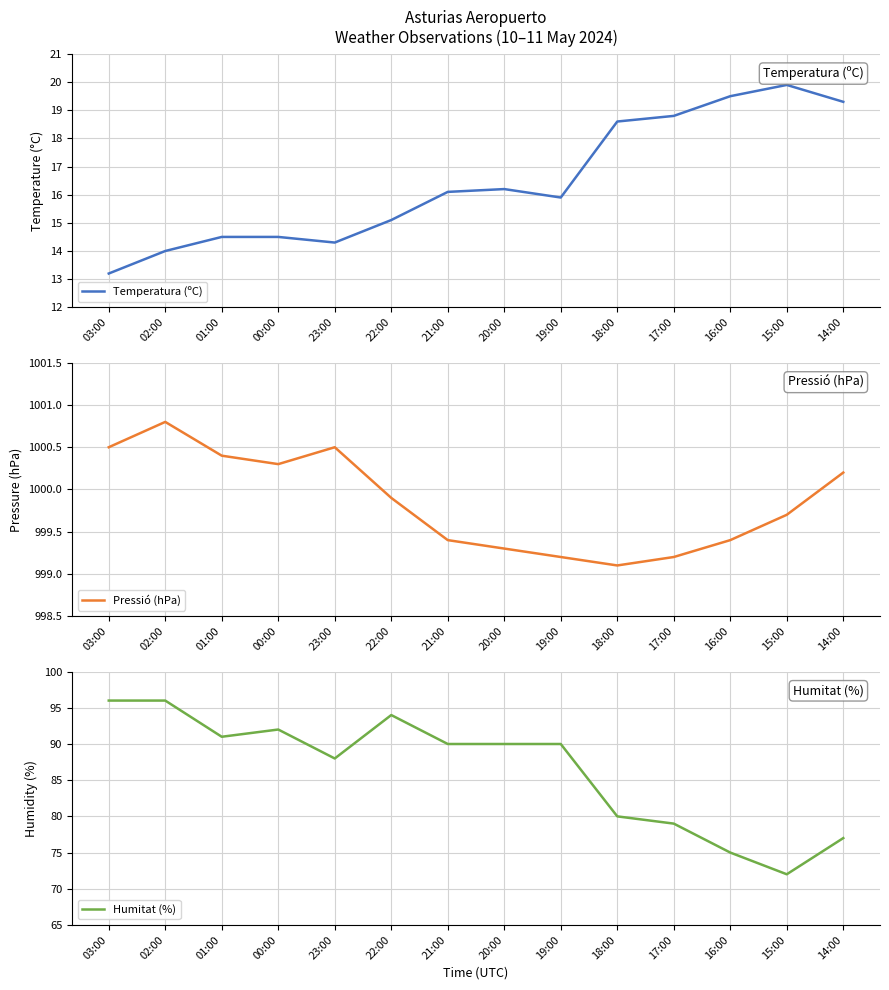

What is the label of the 3rd point from the right?

16:00